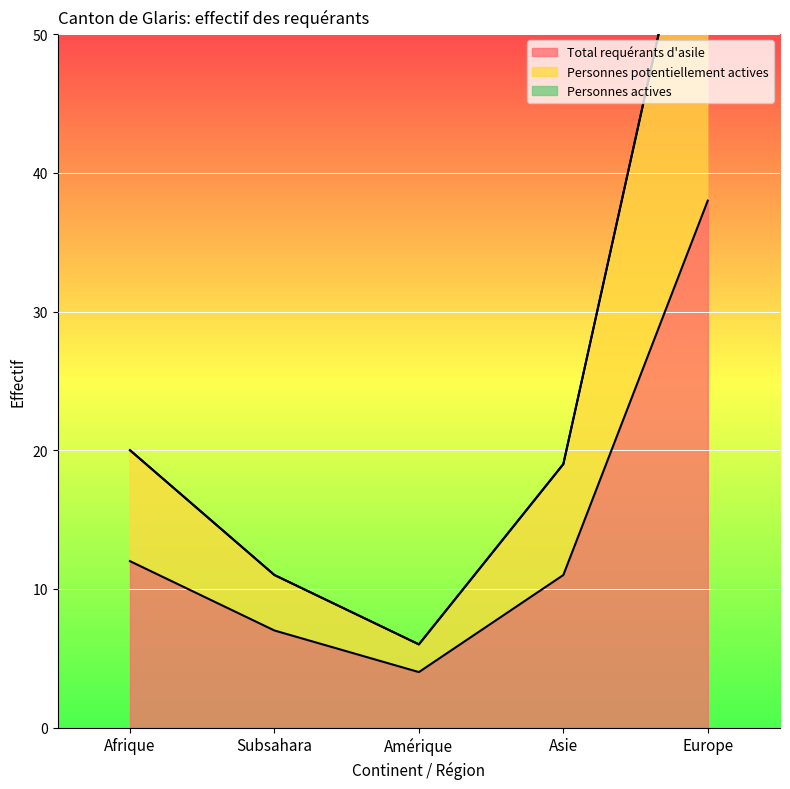

Reading right to left, extract all data points from this chart.

Total requérants d'asile: 38	11	4	7	12
Personnes potentiellement actives: 66	19	6	11	20